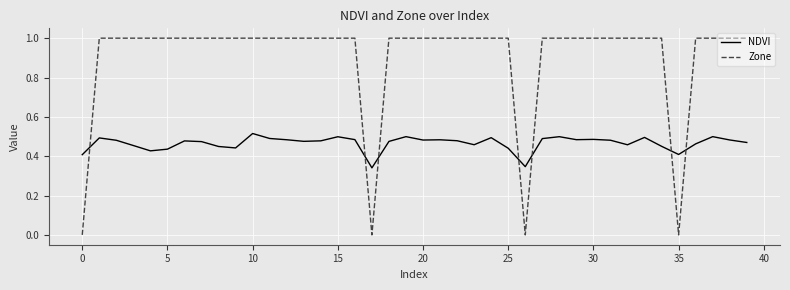

Which series has the largest total across all categories?

Zone